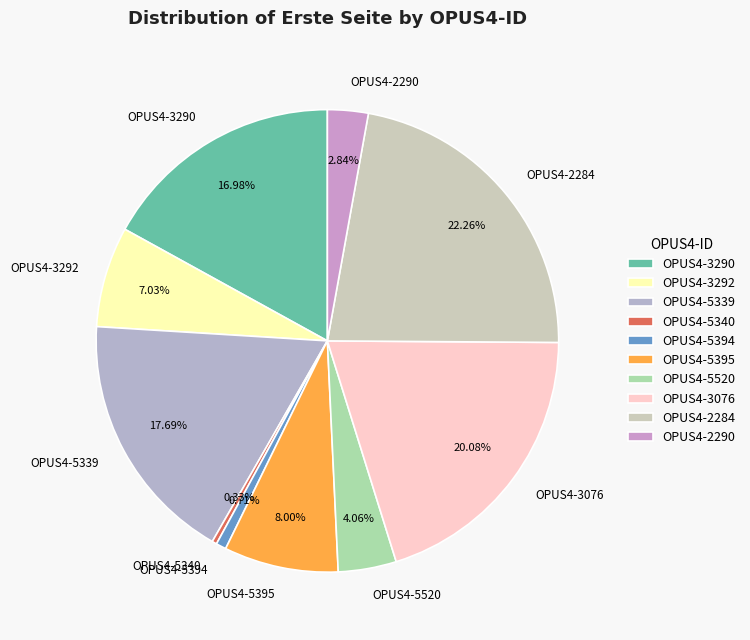

To the nearest percent, what percentage of the pie is OPUS4-2290?

3%